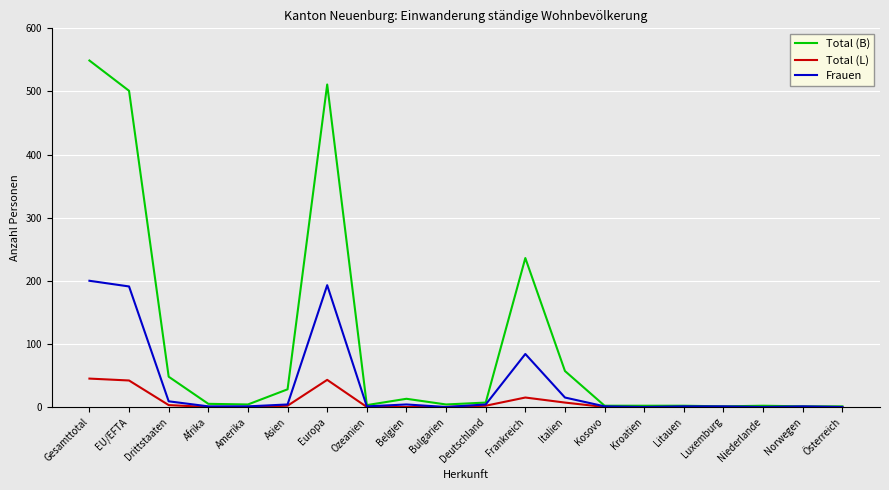

What is the total value across all series at Europa?

747